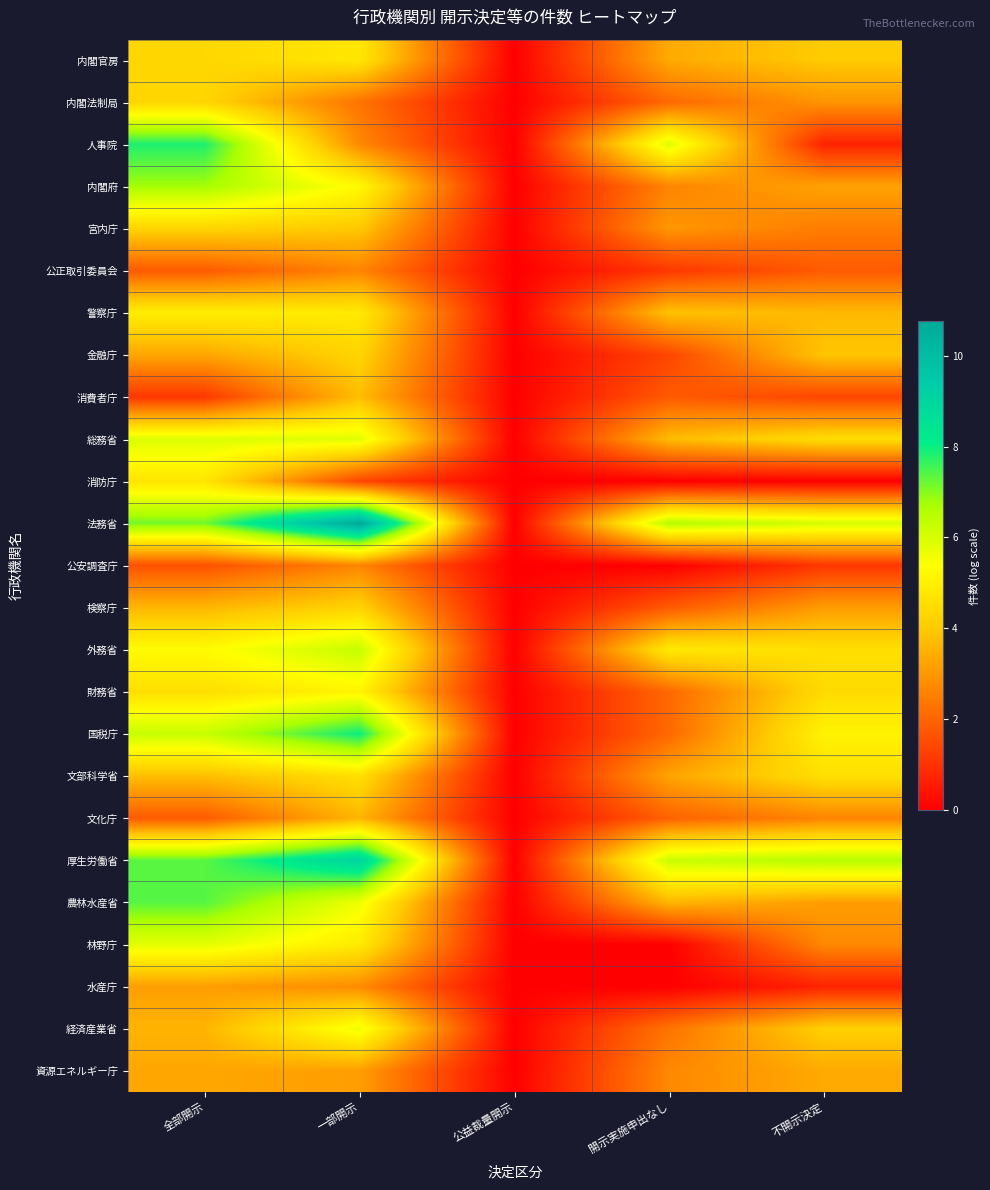

Which series has the largest total across all categories?

法務省